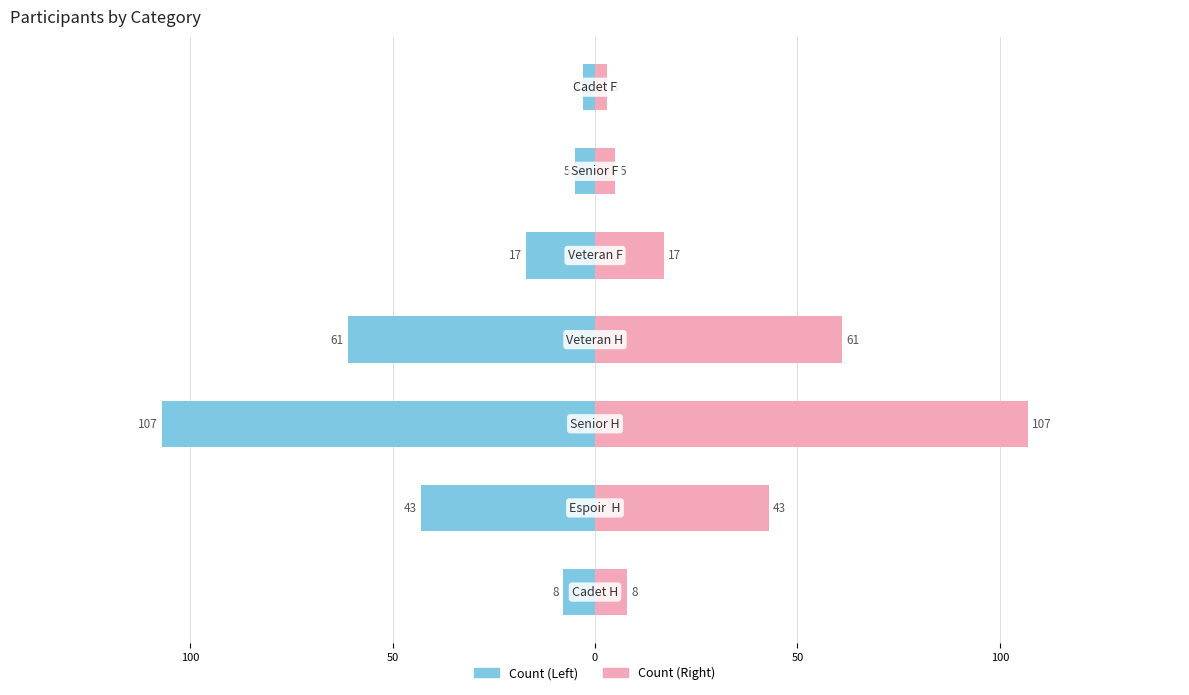

How many groups of bars are there?

7